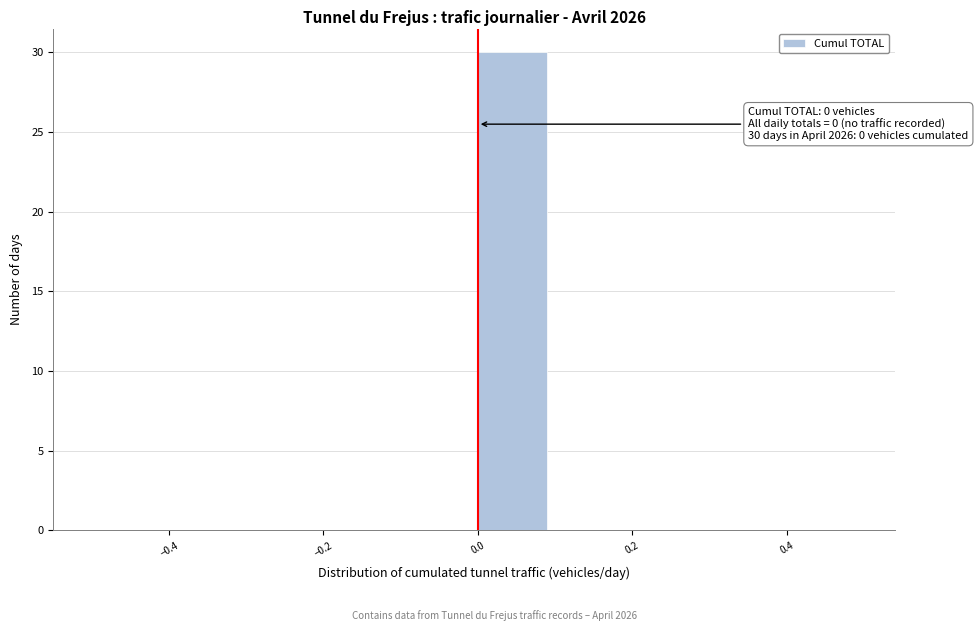

Which range on the x-axis has the tallest bar?

0.0 to 0.1